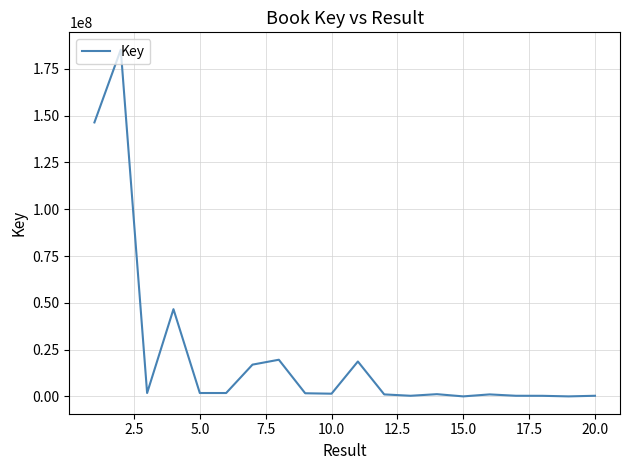

What is the difference between the second highest and minimum values?

146390676